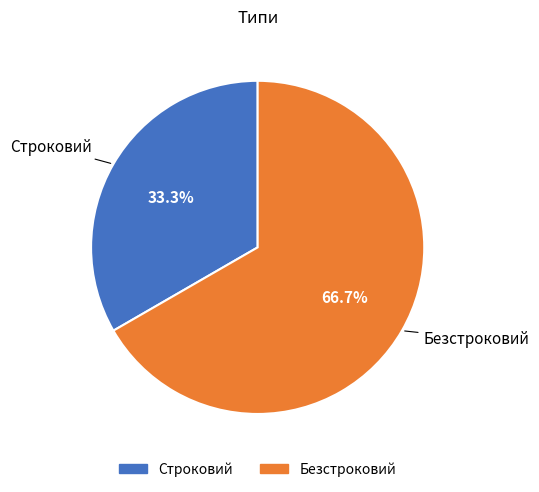

Is Безстроковий the majority of the pie?

Yes